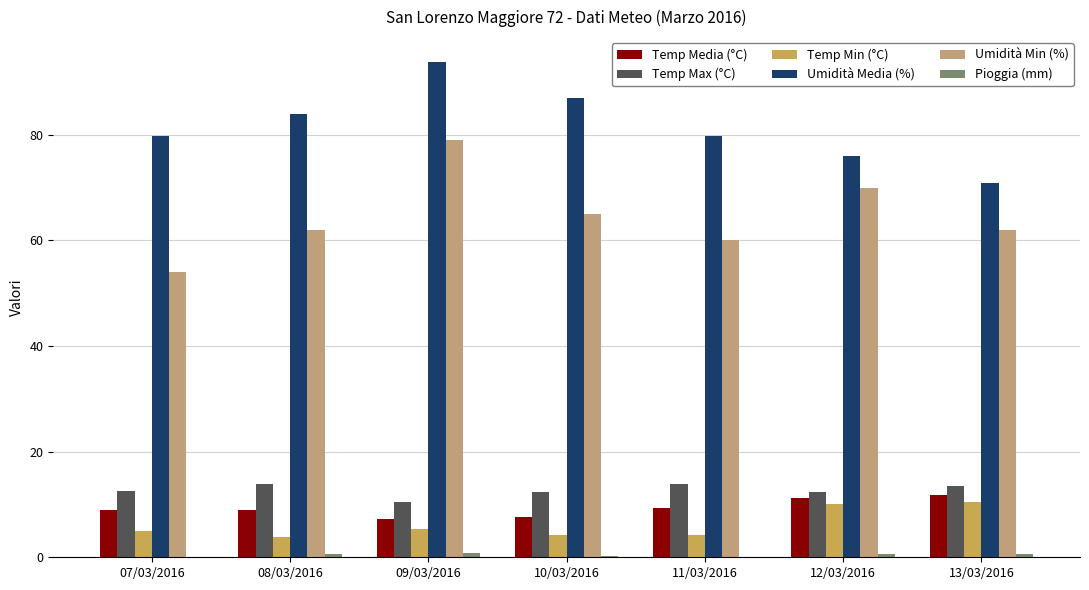

Between 09/03/2016 and 11/03/2016, which series saw the biggest shift?

Umidità Min (%)